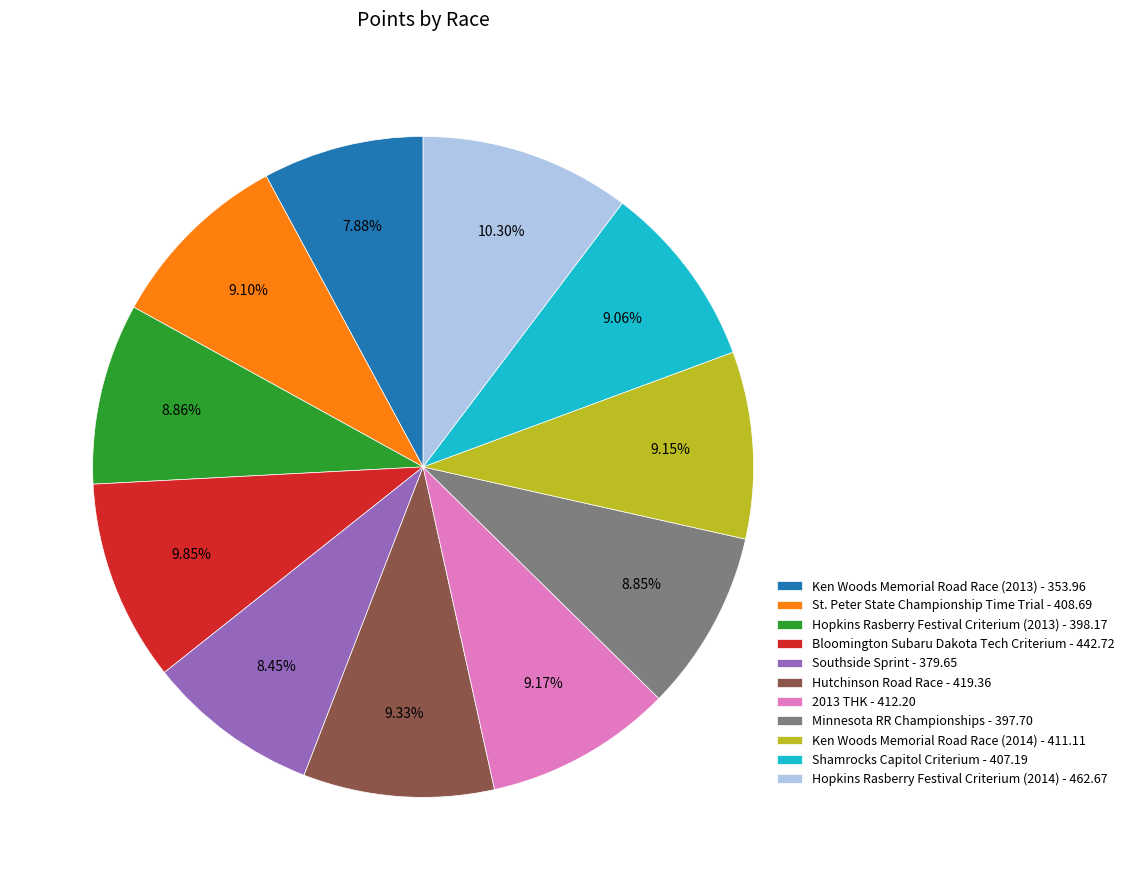

True or false: Bloomington Subaru Dakota Tech Criterium accounts for 1% of the total.

False